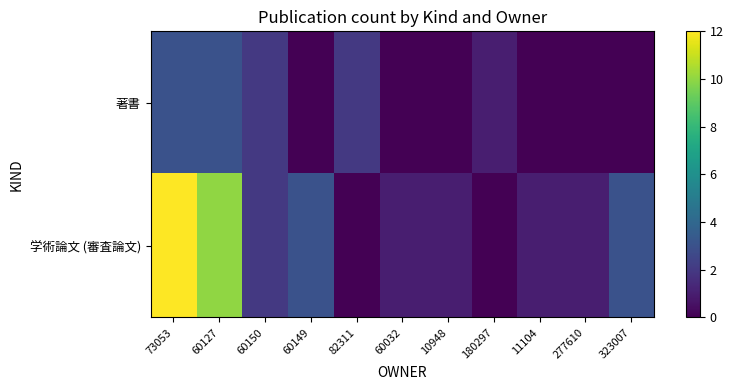

Between 323007 and 180297, which is larger?

180297